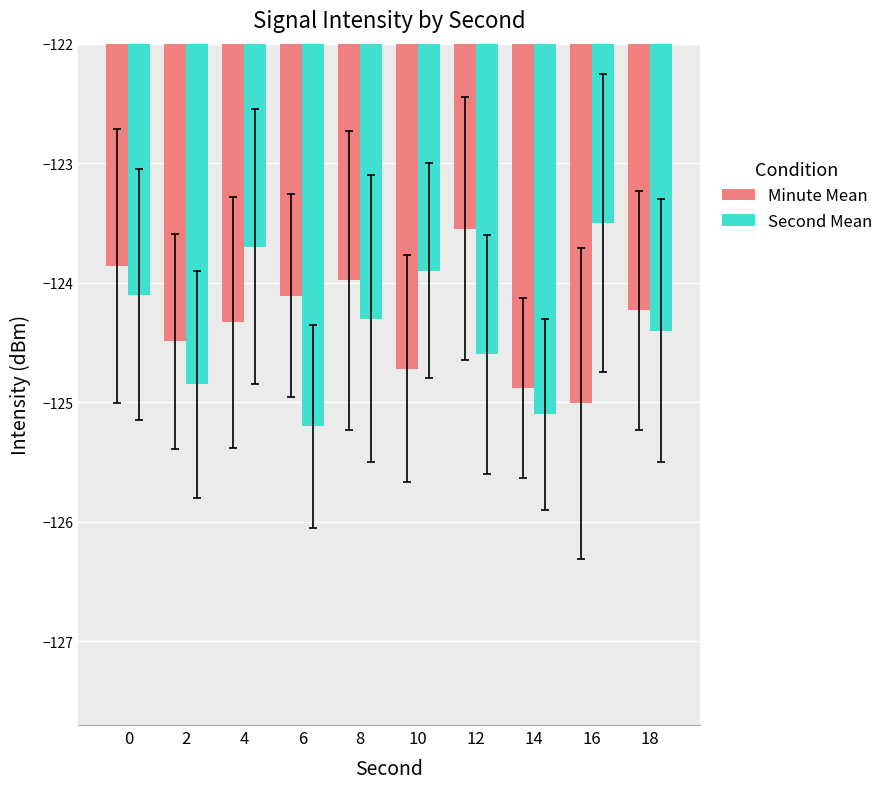

Which series changed the most between 0 and 8?

Second Mean